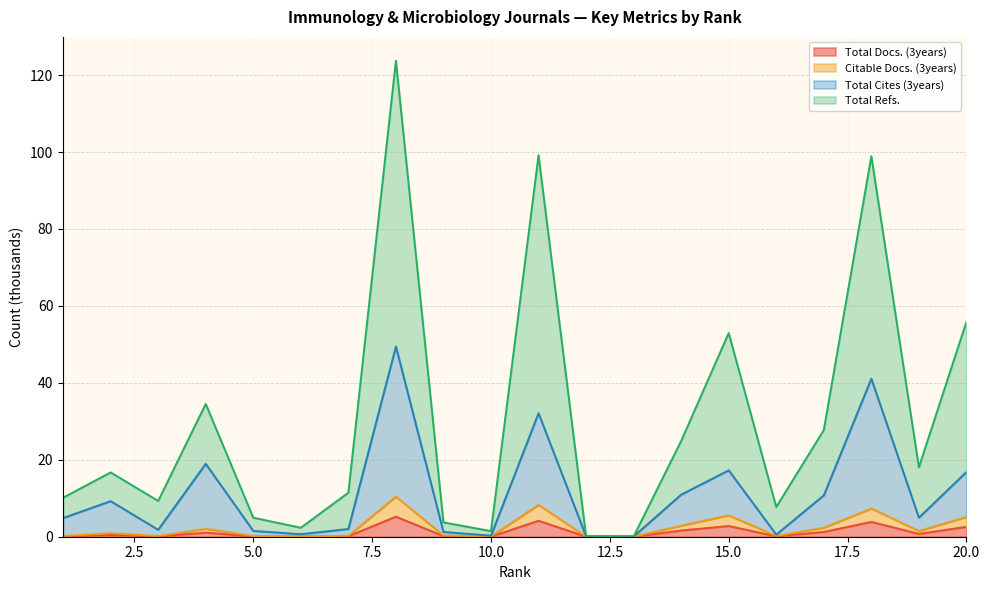

Reading left to right, what are all the values shown in this chart?

Total Docs. (3years): 0.1	0.5	0.1	1.1	0.1	0.0	0.1	5.2	0.2	0.0	4.2	0.0	0.0	1.6	2.8	0.1	1.2	3.9	0.8	2.6
Citable Docs. (3years): 0.2	0.9	0.2	2.1	0.2	0.1	0.2	10.4	0.3	0.1	8.3	0.0	0.0	2.9	5.6	0.2	2.3	7.3	1.5	5.1
Total Cites (3years): 4.9	9.2	1.8	19.0	1.5	0.7	2.0	49.4	1.2	0.3	32.1	0.1	0.1	10.9	17.3	0.5	10.8	41.1	4.9	16.8
Total Refs.: 10.1	16.7	9.3	34.5	4.9	2.3	11.4	123.7	3.7	1.5	99.2	0.1	0.1	24.9	52.9	7.7	27.7	98.9	18.0	55.9